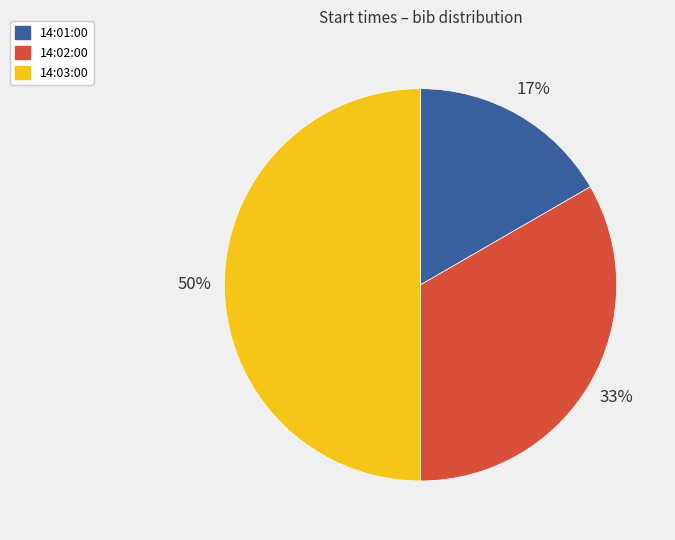

The 14:03:00 slice represents 39% of the pie. True or false?

False